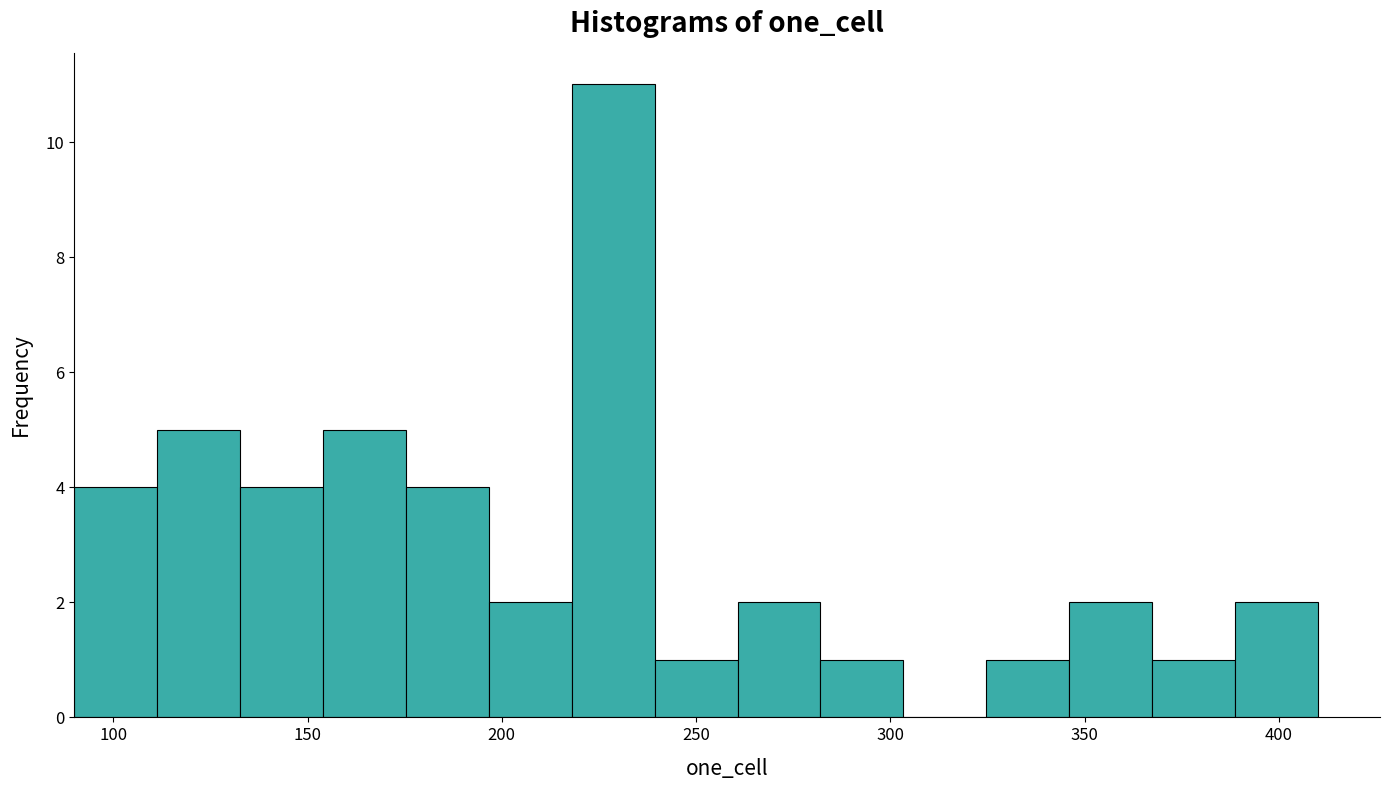

Reading left to right, list every bar in this chart as the range it spans on the x-axis followed by its height. Neither the bar edges nor the heights are printed on the chart, so give them approximately, as read against the axes.

90 to 110: 4
110 to 135: 5
135 to 155: 4
155 to 175: 5
175 to 195: 4
195 to 220: 2
220 to 240: 11
240 to 260: 1
260 to 280: 2
280 to 305: 1
305 to 325: 0
325 to 345: 1
345 to 365: 2
365 to 390: 1
390 to 410: 2